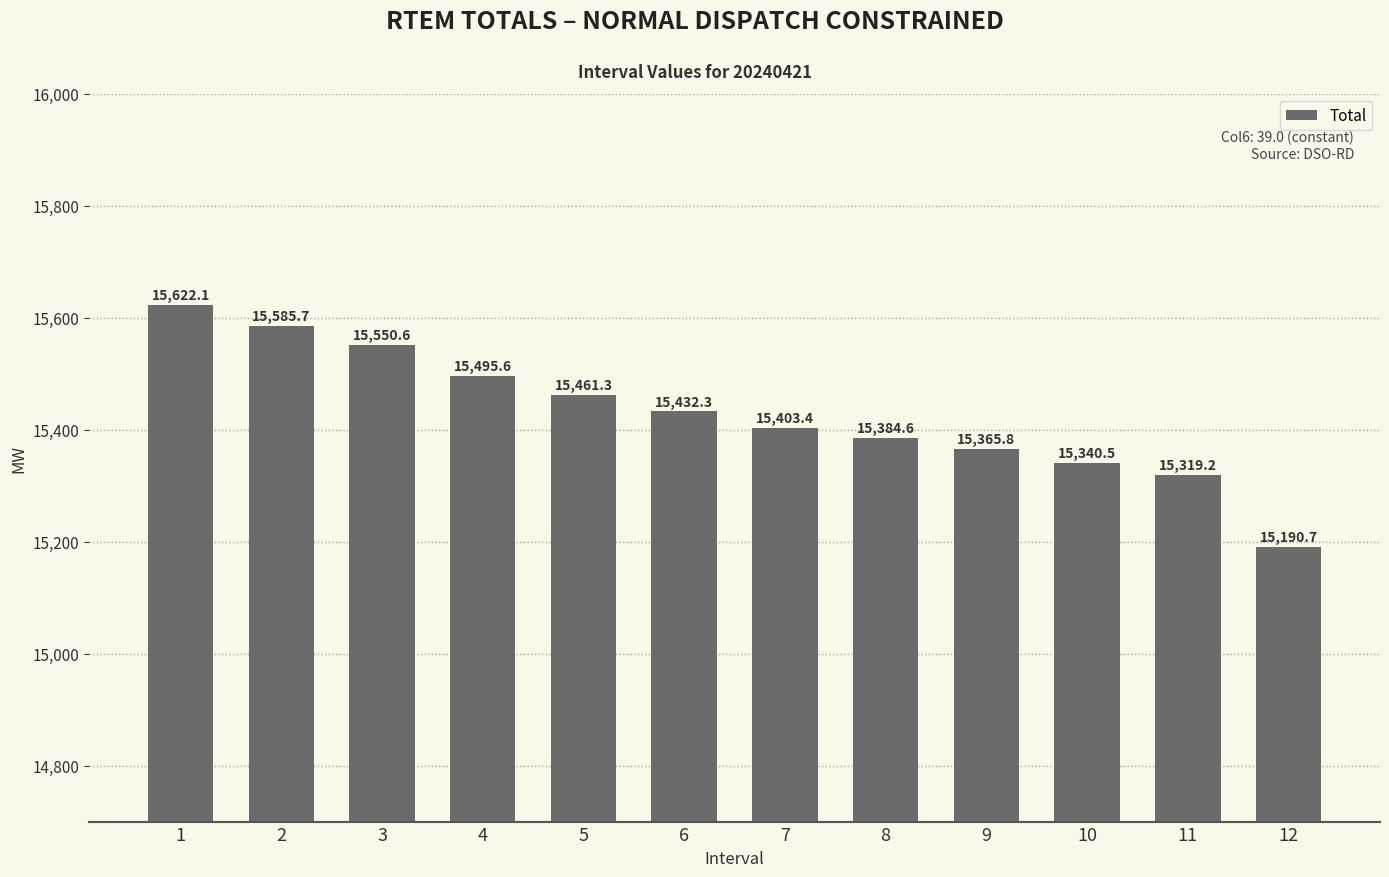

Rank the categories by value from lowest to highest.

12, 11, 10, 9, 8, 7, 6, 5, 4, 3, 2, 1